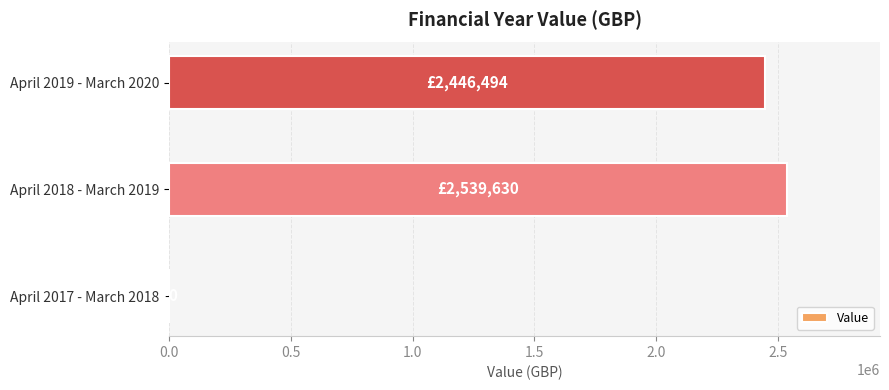

Is it true that the value at April 2019 - March 2020 is 2446494?

True